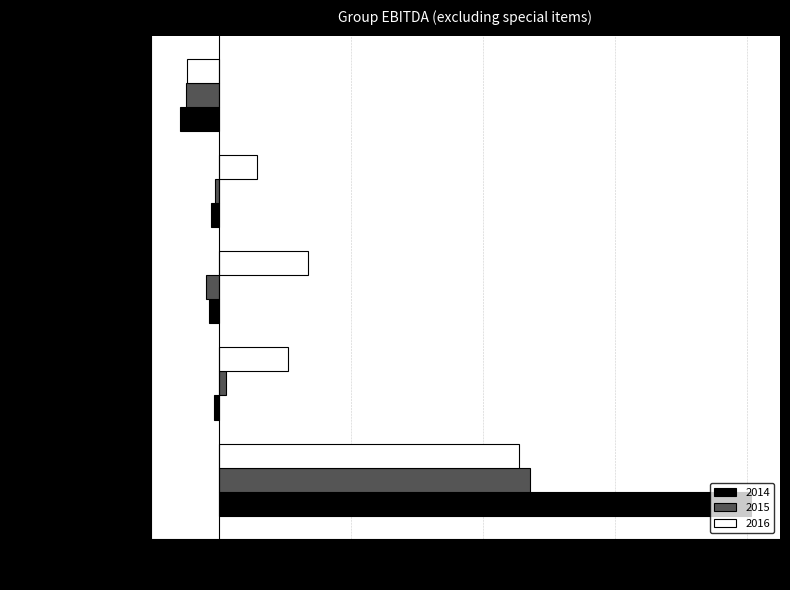

At which label does 2016 reach its minimum?

Corporate unallocated